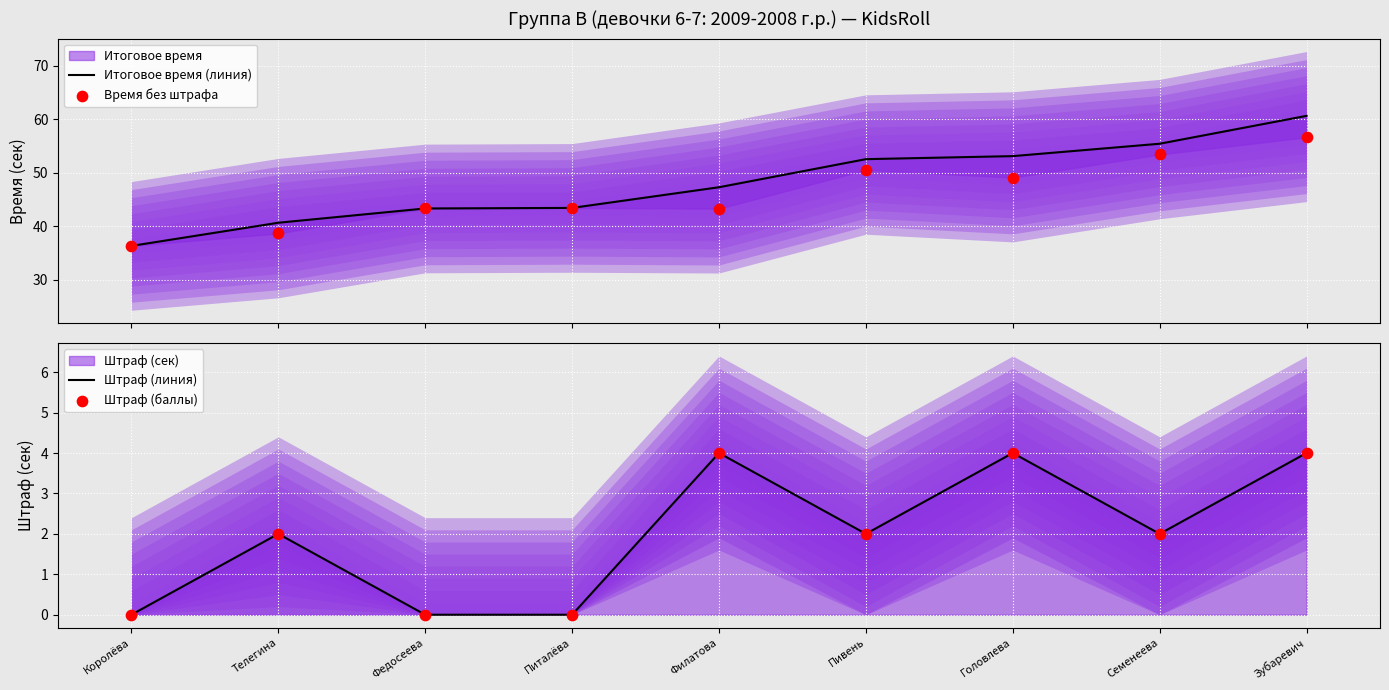

Which series contains the lowest Y value?

Штраф (линия)